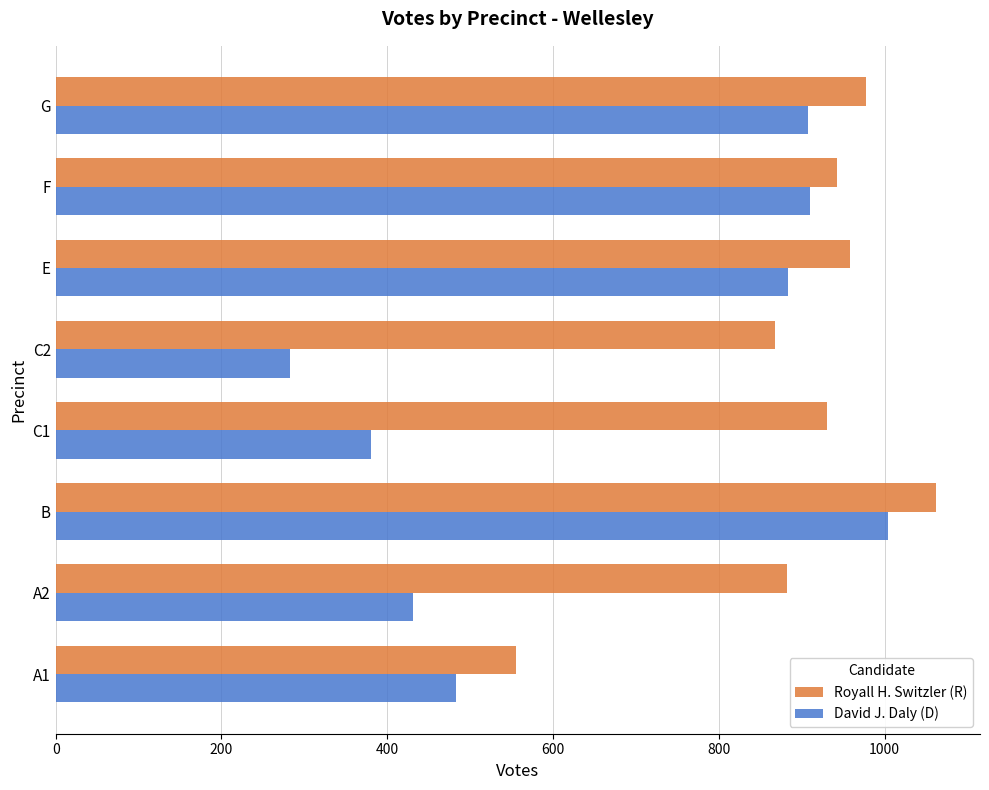

Rank the series by their maximum value, from highest to lowest.

Royall H. Switzler (R), David J. Daly (D)